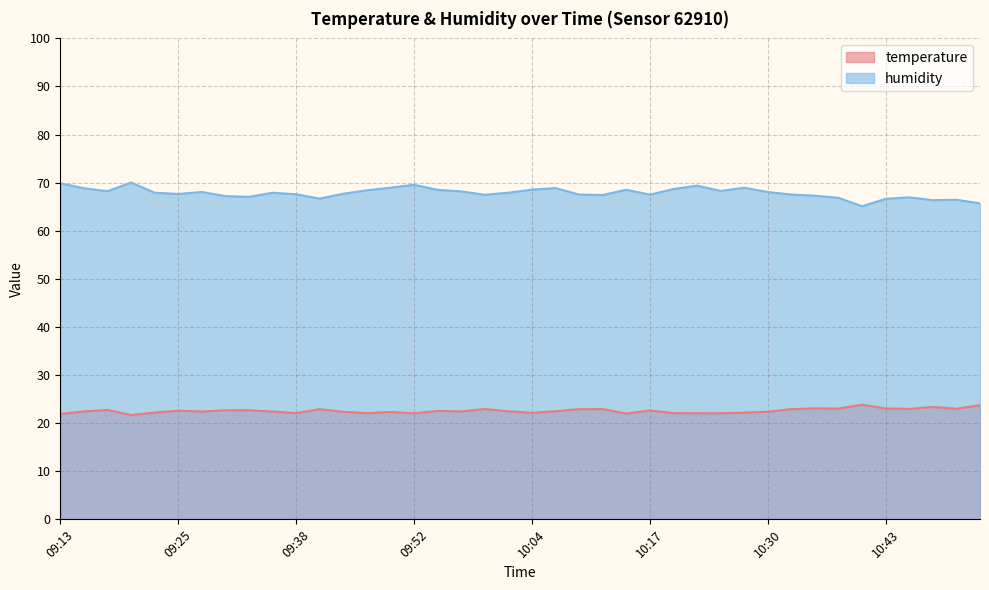

At which label is temperature closest to 22?

10:15